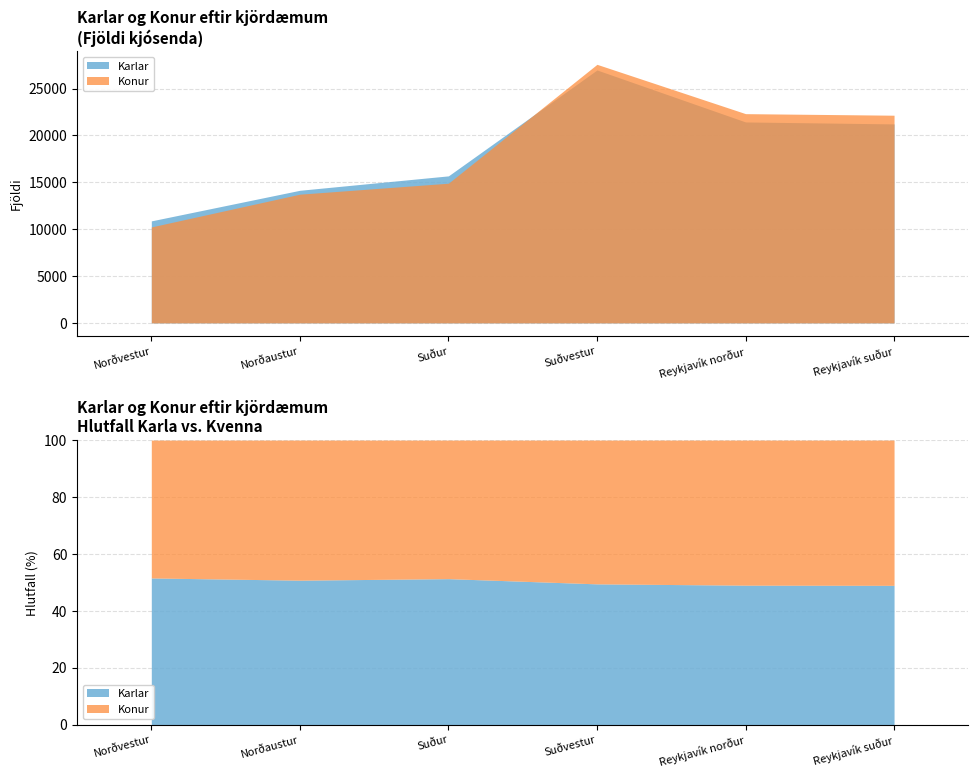

True or false: Konur has a value of 13736 at Norðaustur.

True